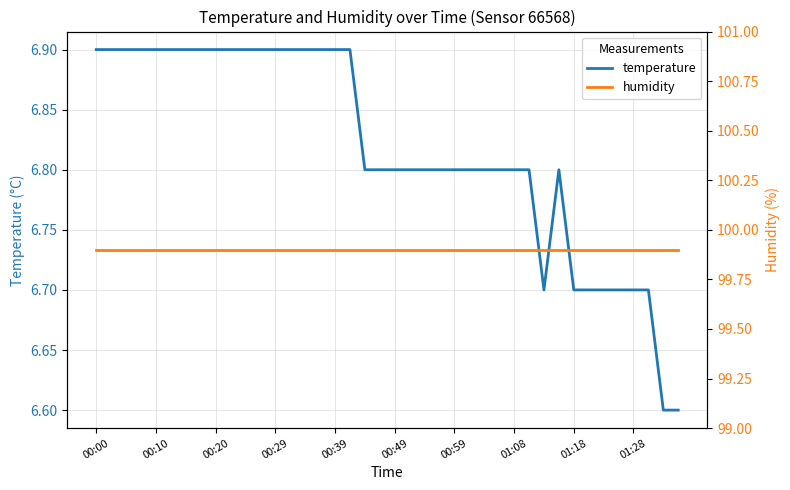

At which category does the chart reach its minimum across all series?

38